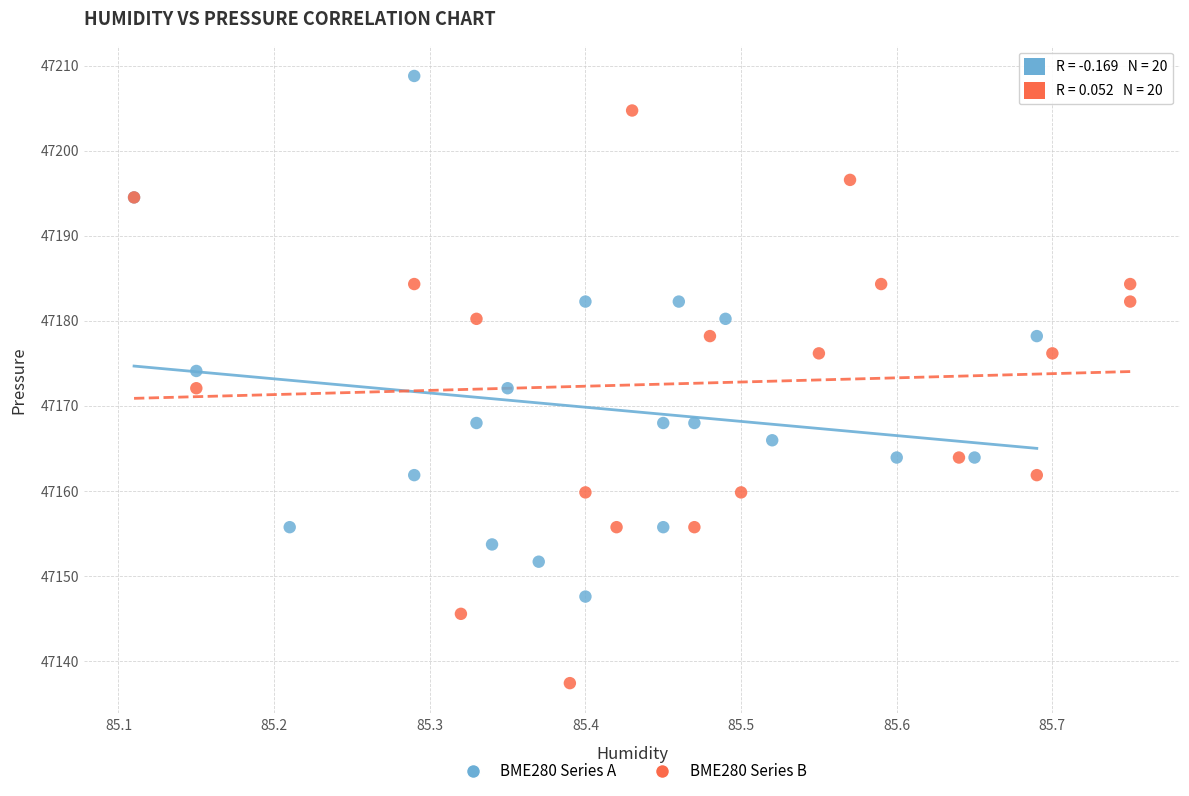

Which series contains the highest Y value?

BME280 Series A